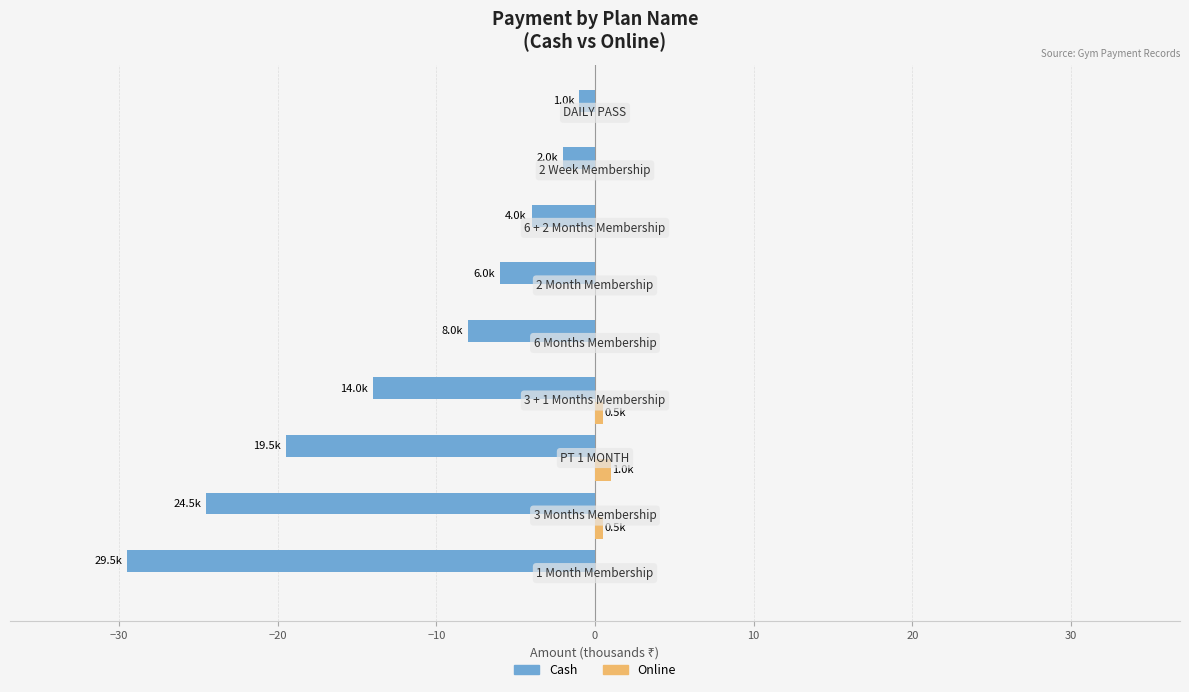

What is the sum of all Online values?

2.0